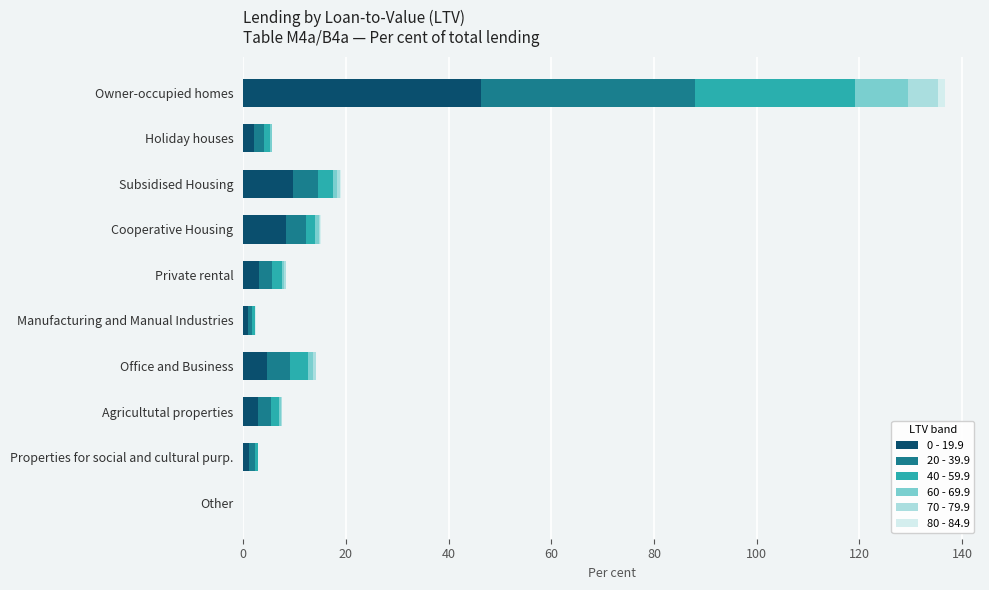

Is it true that 0 - 19.9 equals 66.5 at Owner-occupied homes?

False